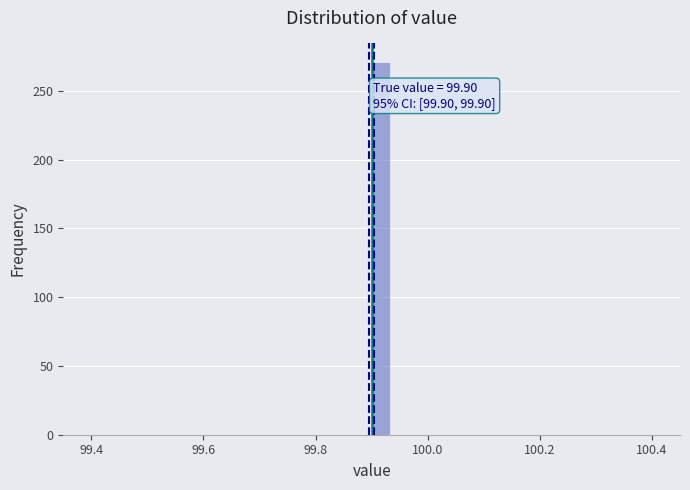

Around what value on the x-axis is the tallest bar? Give the approximate position of its centre, as read against the axis.

99.92